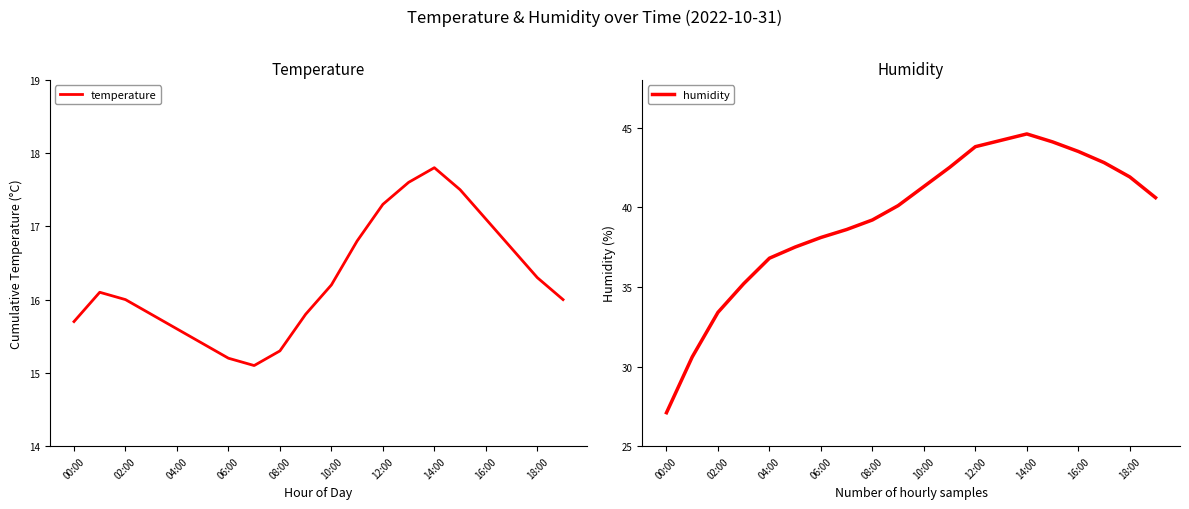

At how many categories does at least one series exceed 28?

19